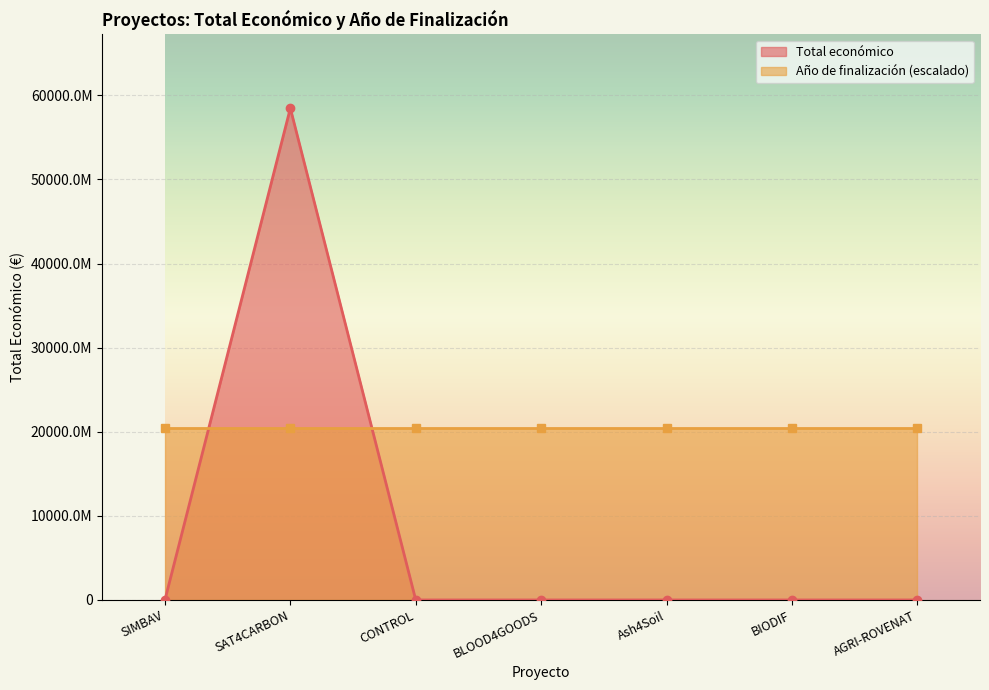

How many categories are shown in the chart?

7